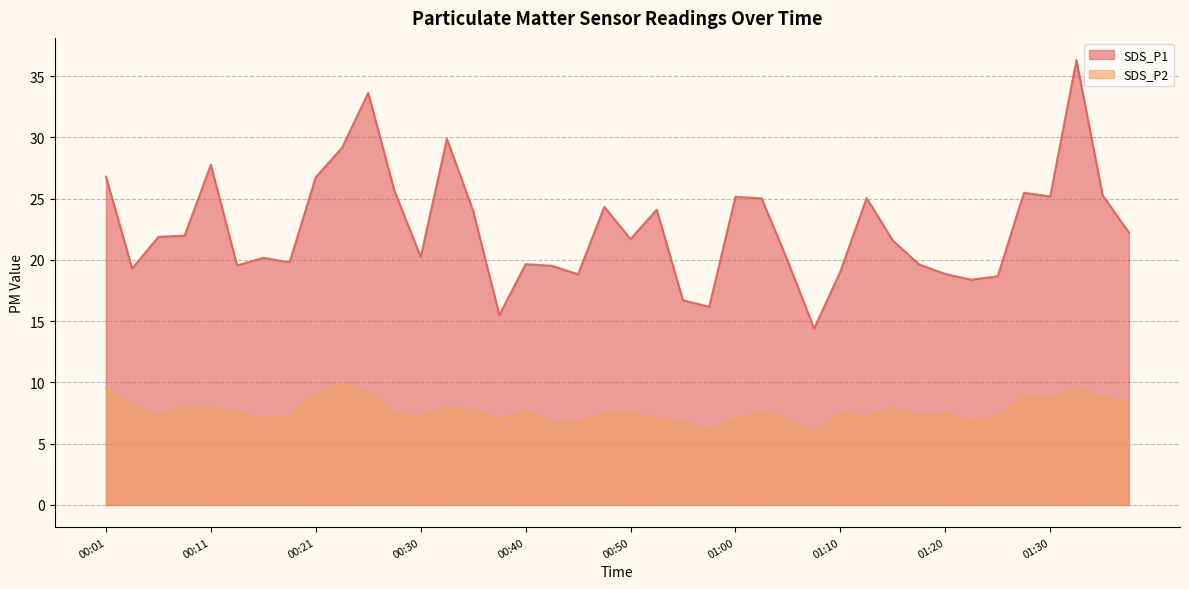

What is the value of the SDS_P1 point at the 2nd from the left?

19.3